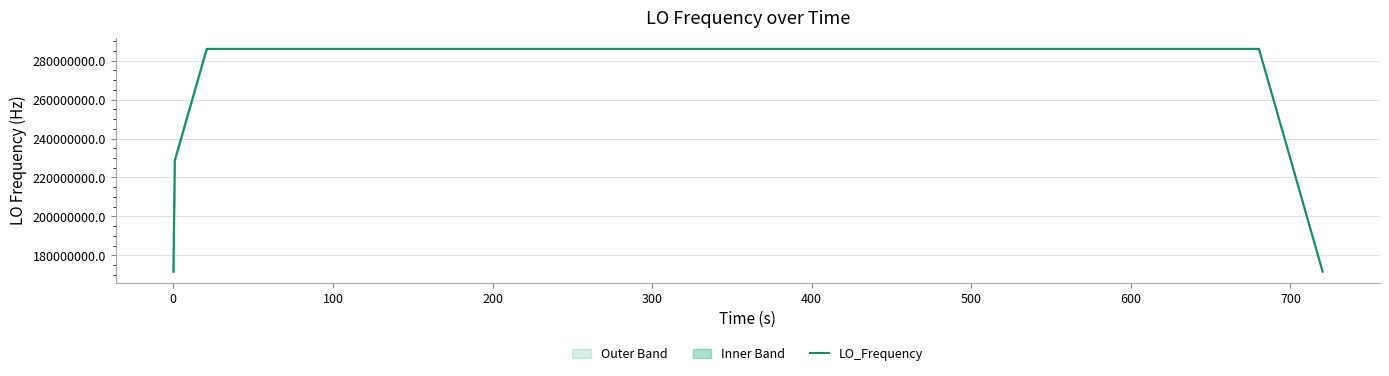

What is the difference between the second highest and second lowest values?

114418801.2